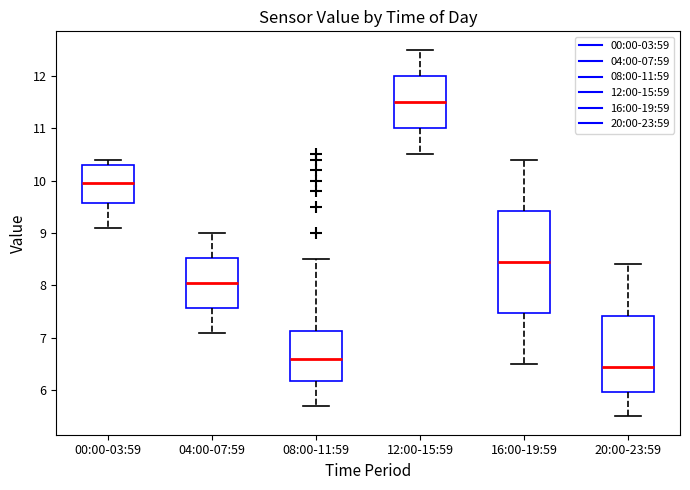

Comparing the boxes themselves (not the whiskers), which one is the tallest?

16:00-19:59